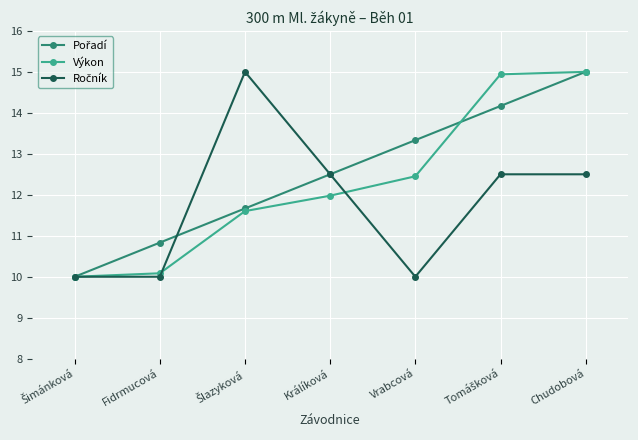

What is the difference between the maximum and minimum values in the Výkon series?

5.0